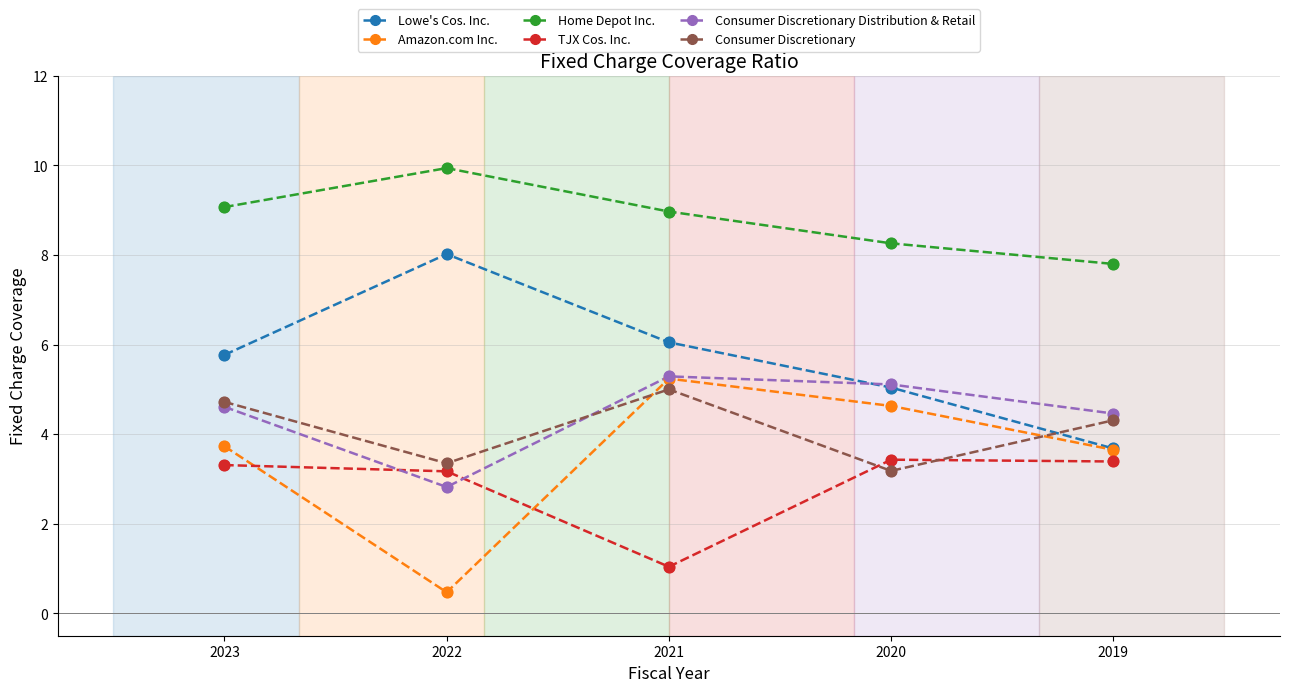

What is the difference between the highest and lowest values at 2020?

5.1